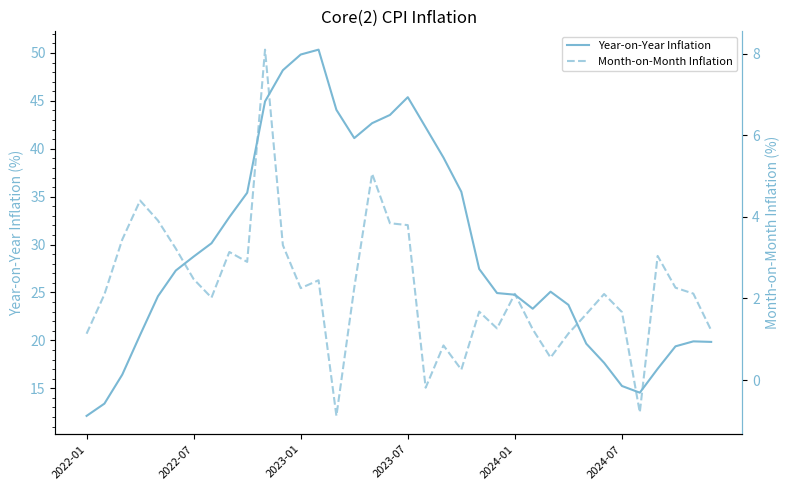

True or false: Month-on-Month Inflation and Year-on-Year Inflation cross at least once.

False